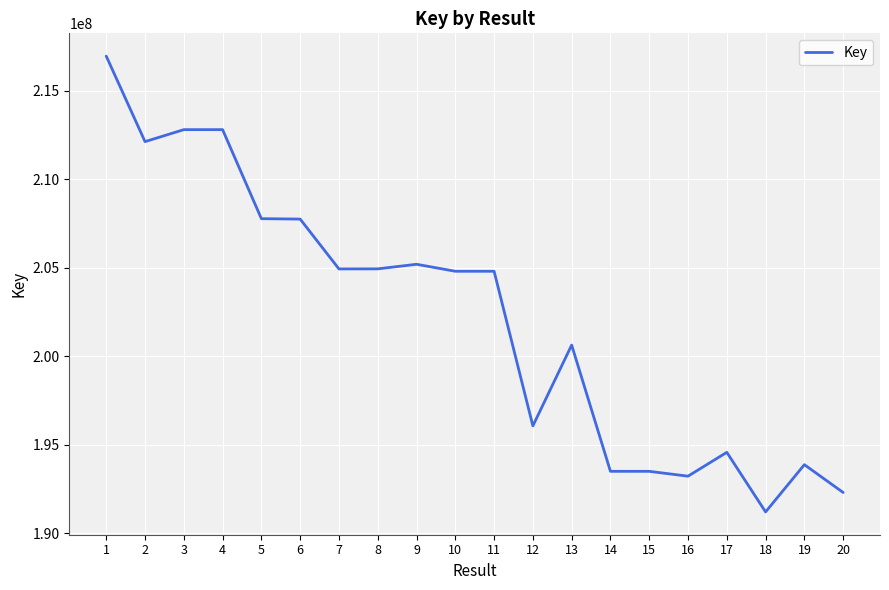

What is the greatest value displayed?

216944211